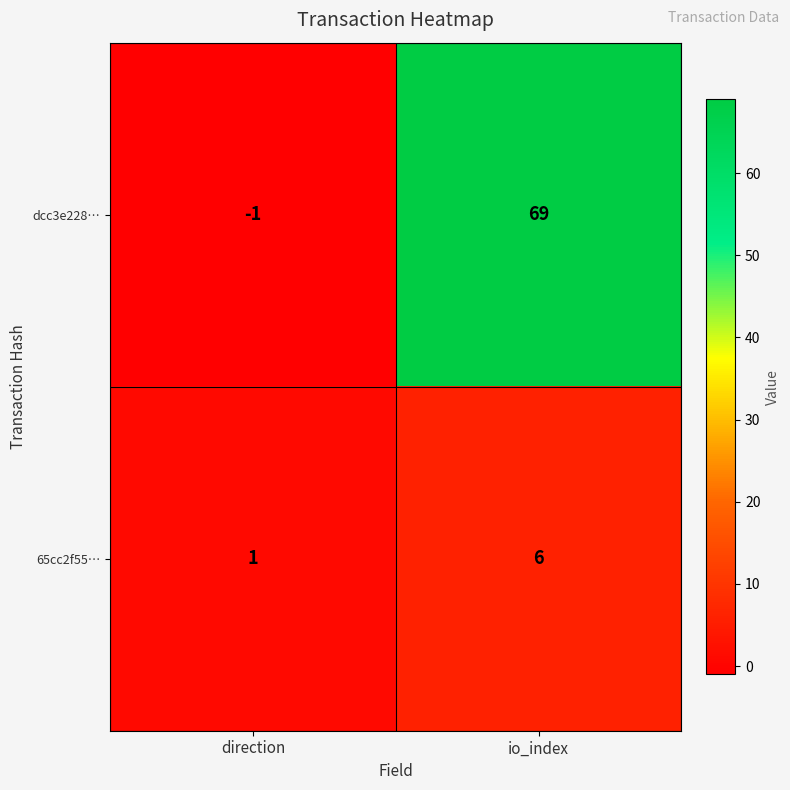

Reading left to right, extract all data points from this chart.

dcc3e228…: direction=-1	io_index=69
65cc2f55…: direction=1	io_index=6